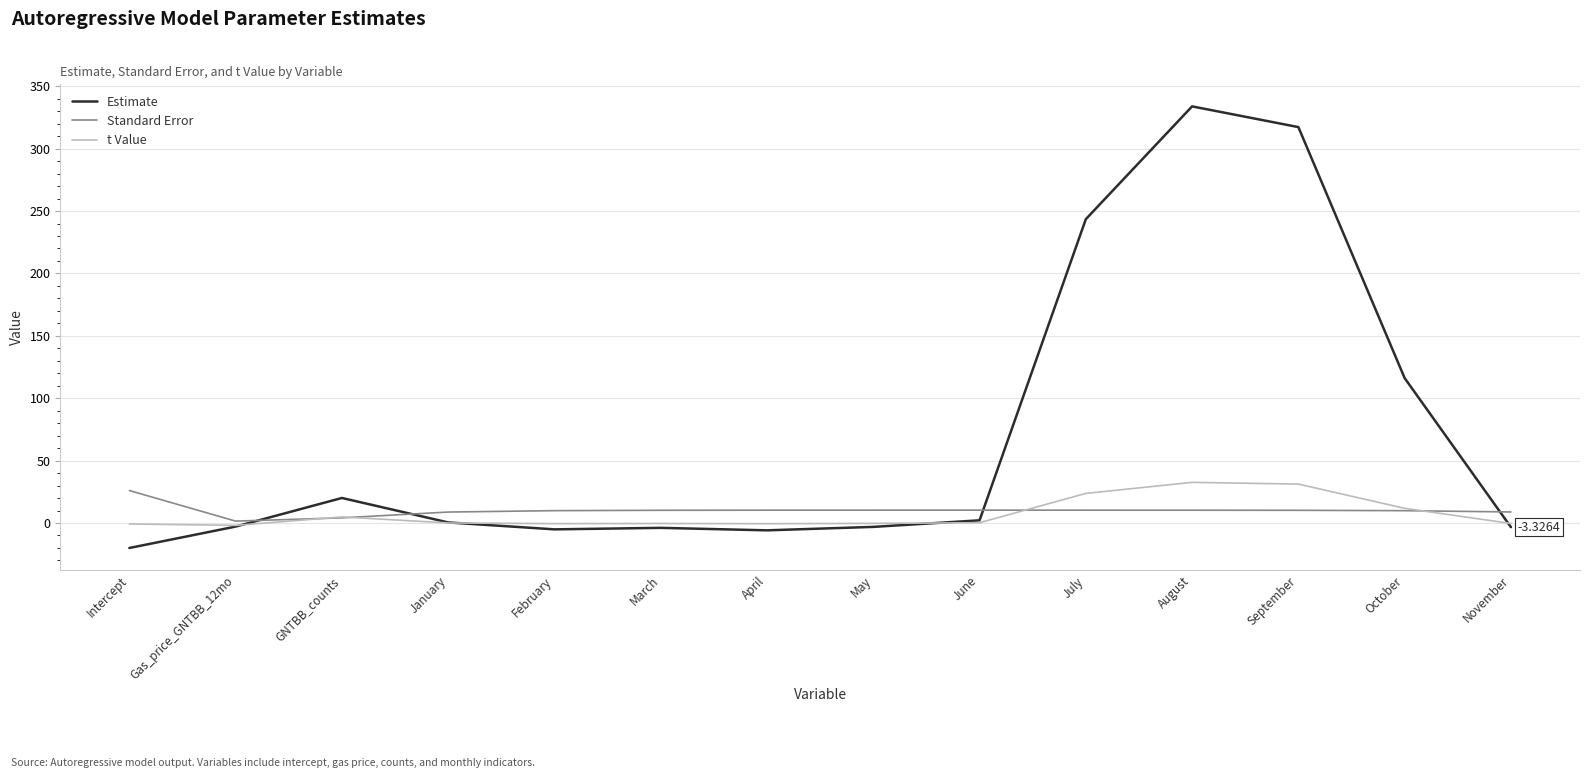

Which category has the lowest value across all series?

Intercept